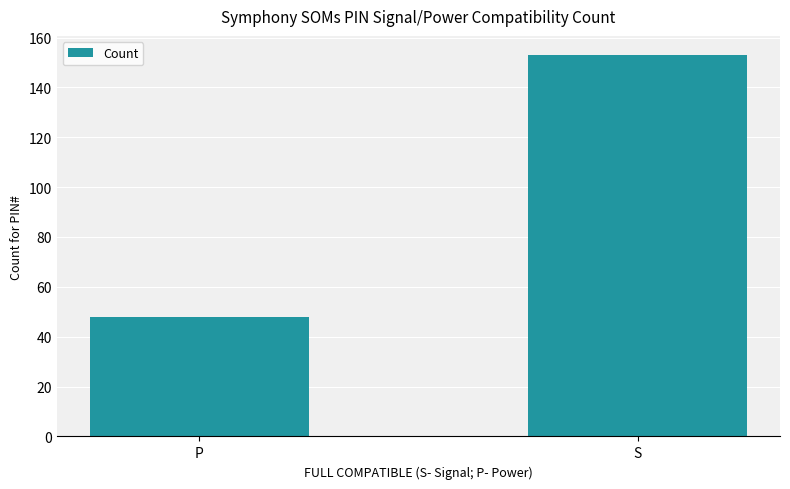

What value does the data have at S, to the nearest 50?

150